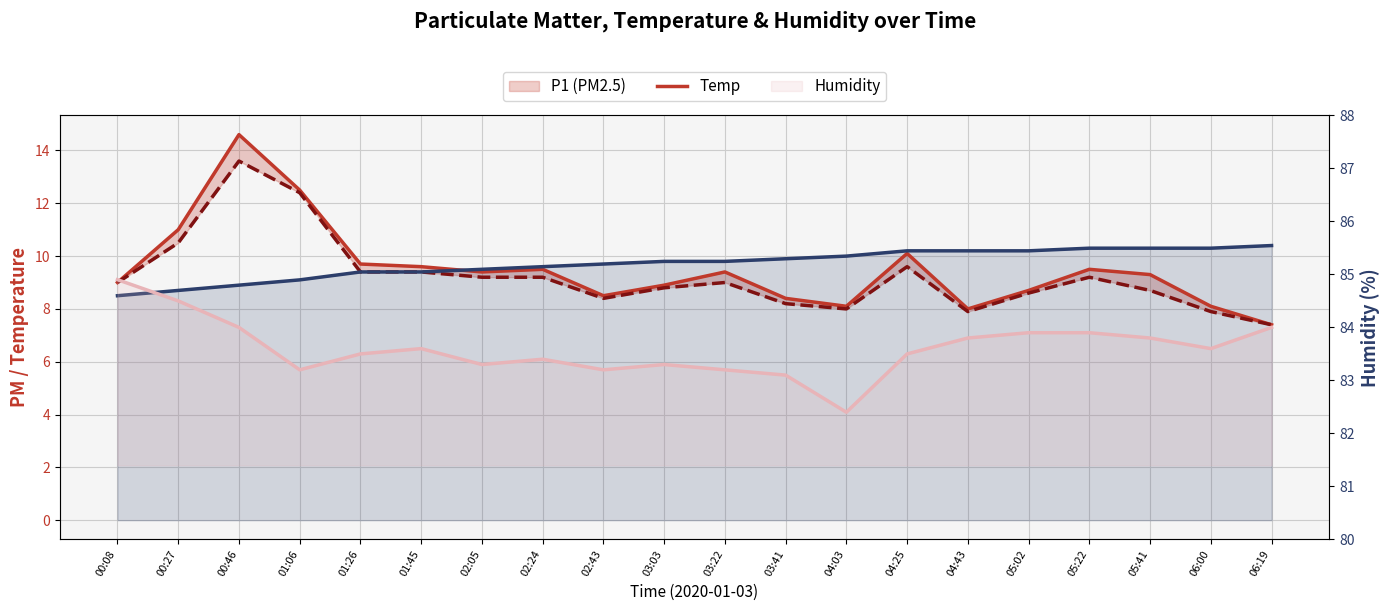

Between 04:25 and 06:00, which is larger?

04:25